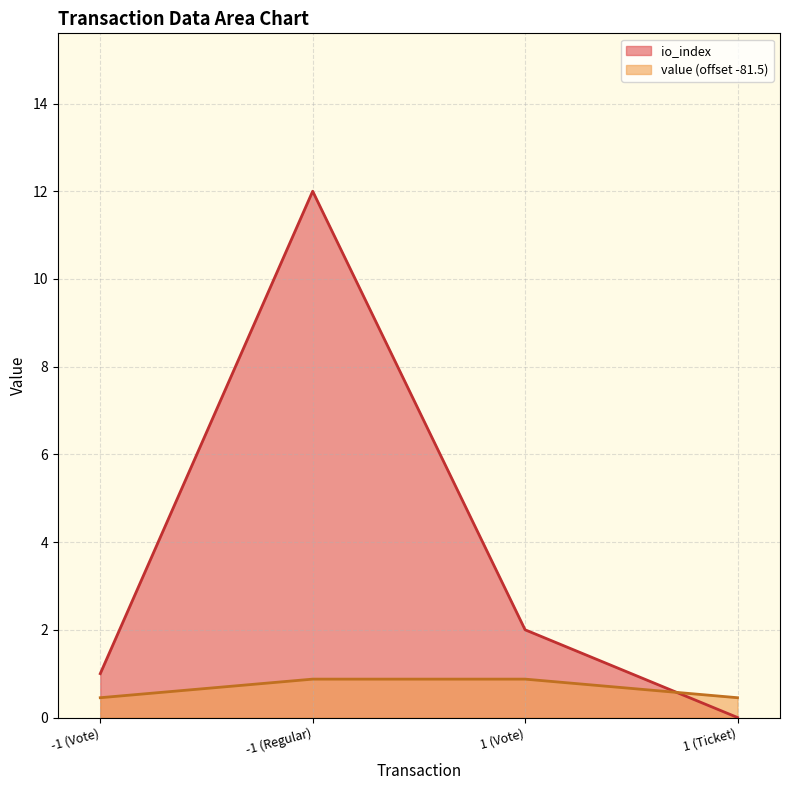

At -1 (Vote), list the series in order from largest to smallest.

io_index, value (offset -81.5)